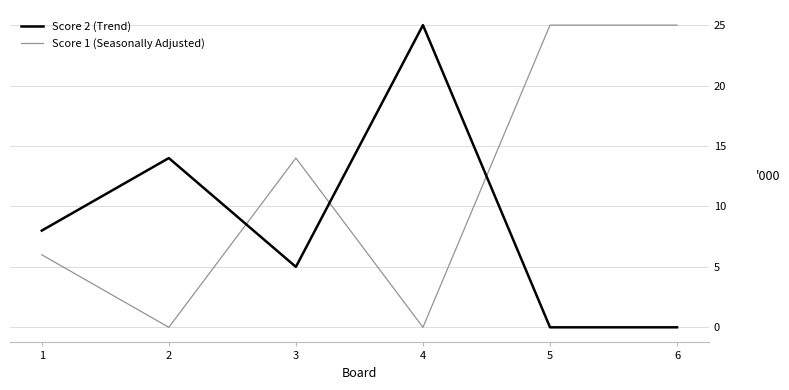

True or false: Score 2 (Trend) has more than 2 points higher than both neighbors.

False